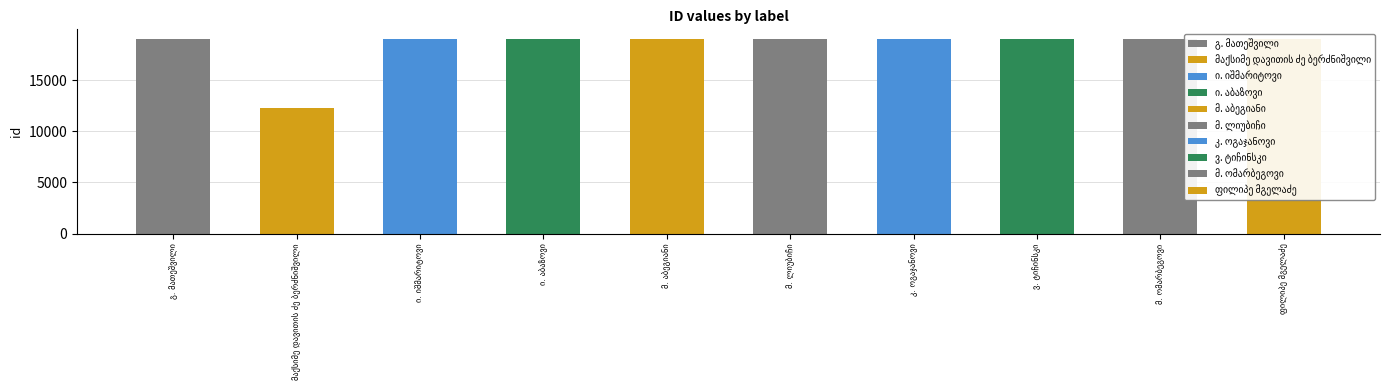

At which label is the value closest to 15620?

ფილიპე მგელაძე